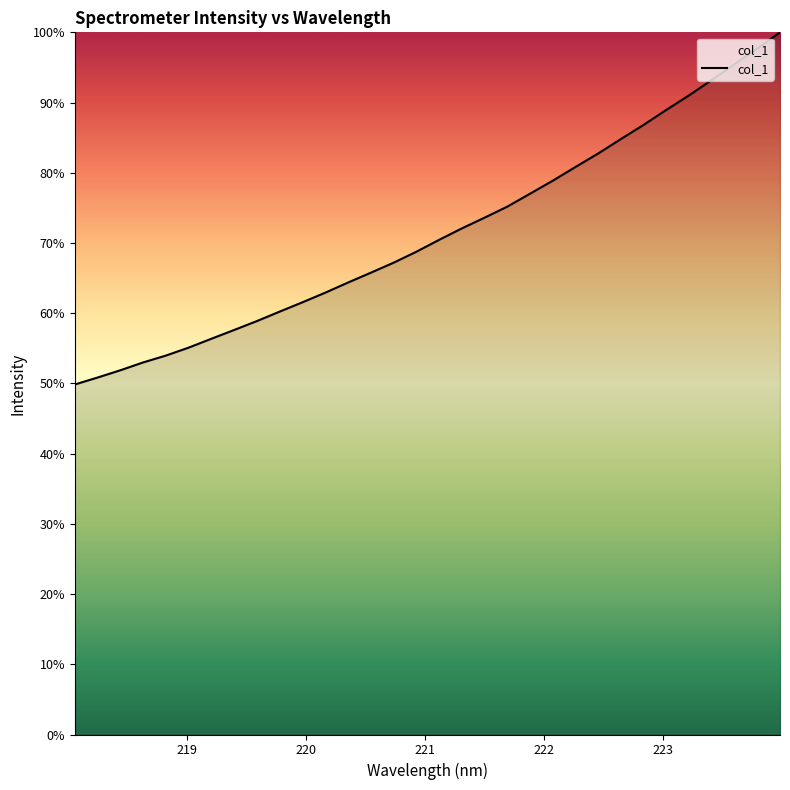

What is the difference between the maximum and minimum values?

50.2